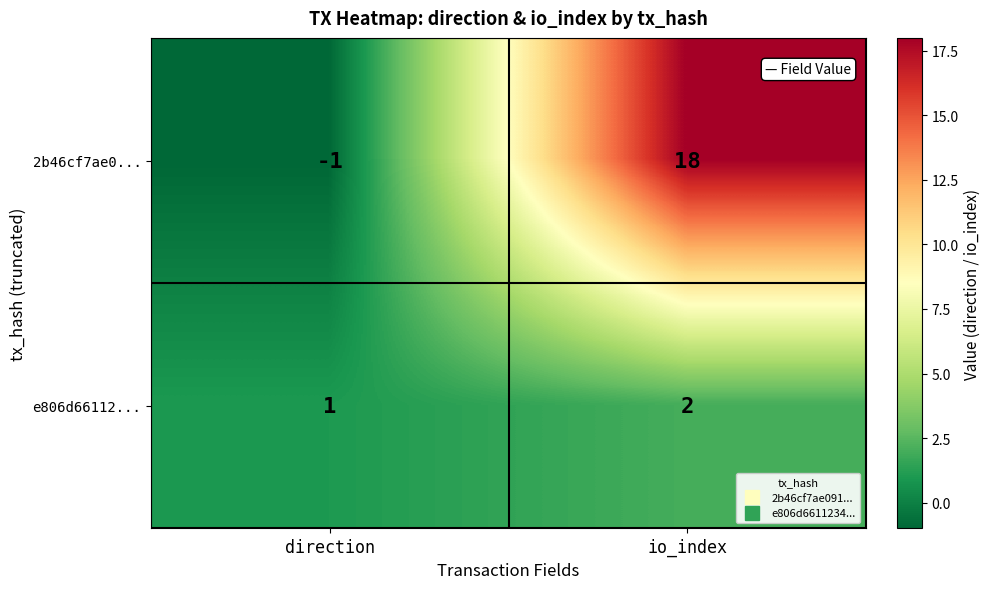

Rank the series by their maximum value, from highest to lowest.

2b46cf7ae0..., e806d66112...